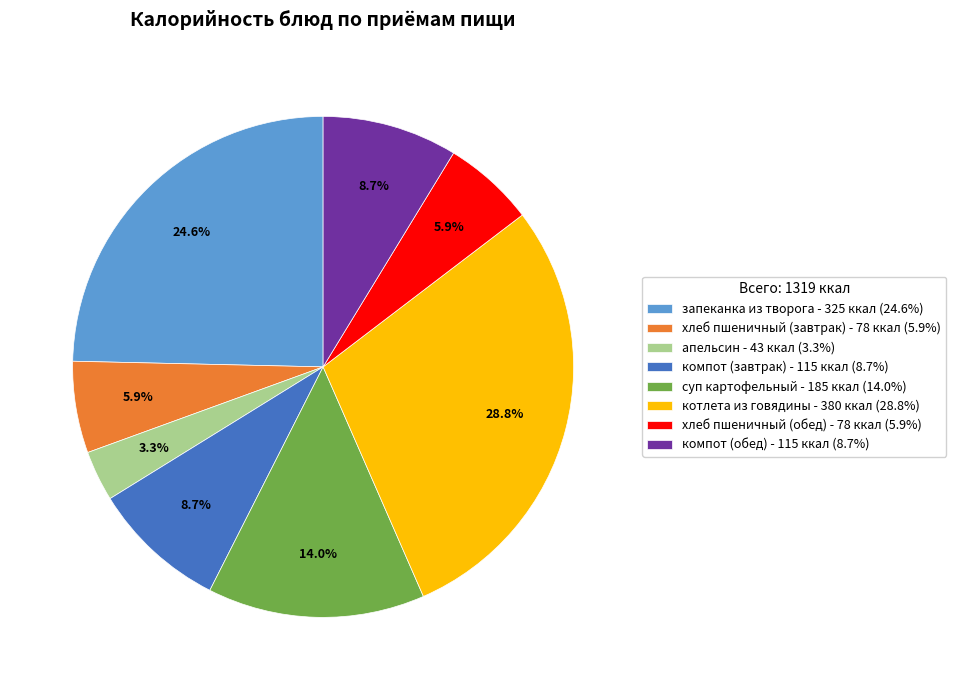

What portion of the pie excludes компот (завтрак)?

91.3%